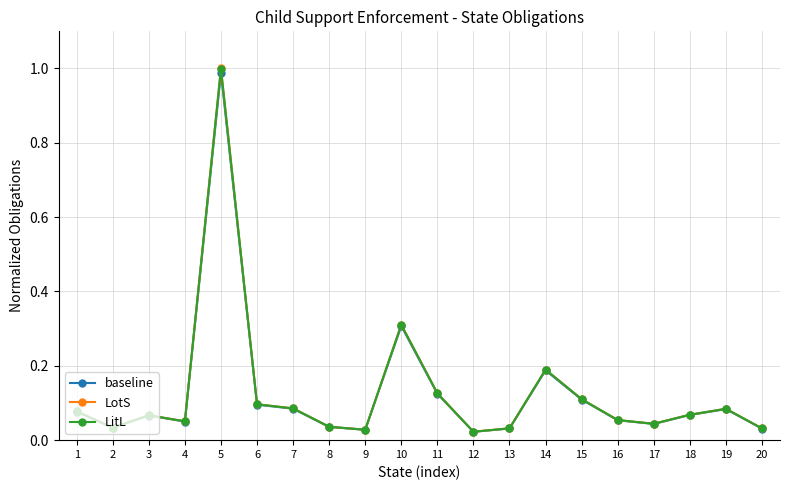

At which category is the sum across all series the highest?

5